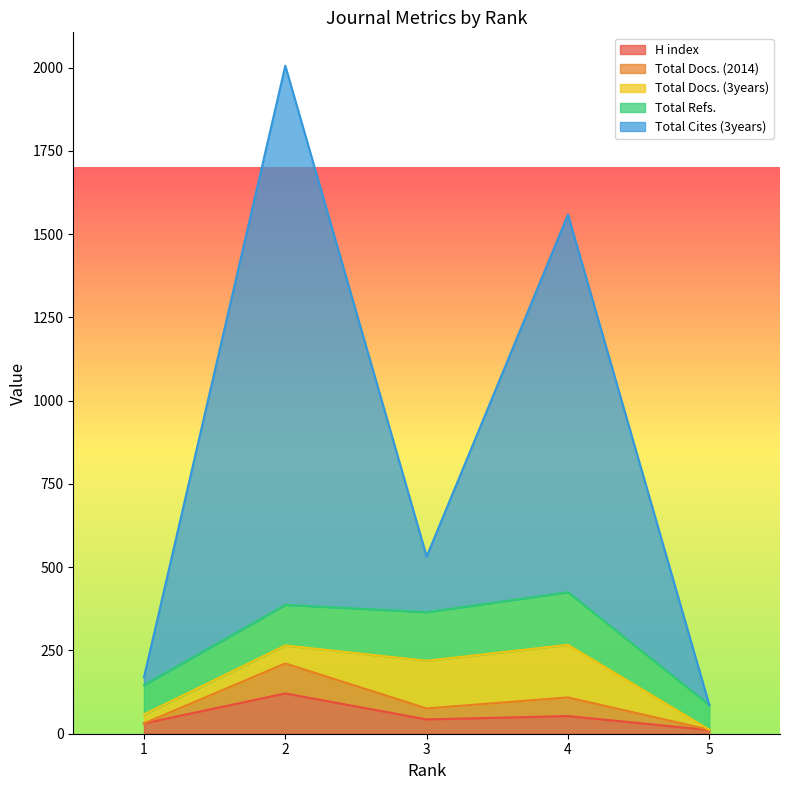

What is the difference between the H index values at 1 and 2?

90